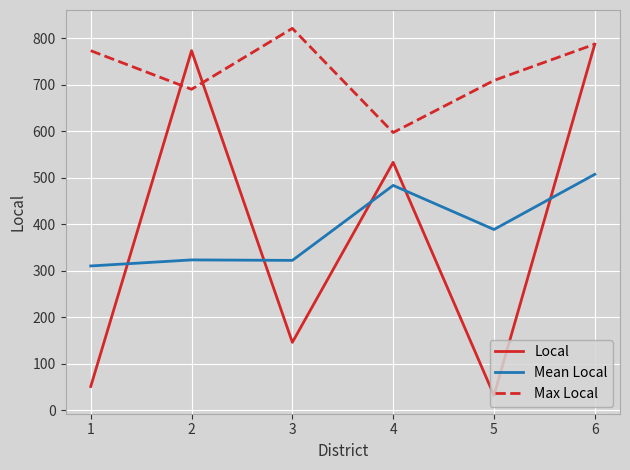

What is the total value across all series at 1?

1134.2